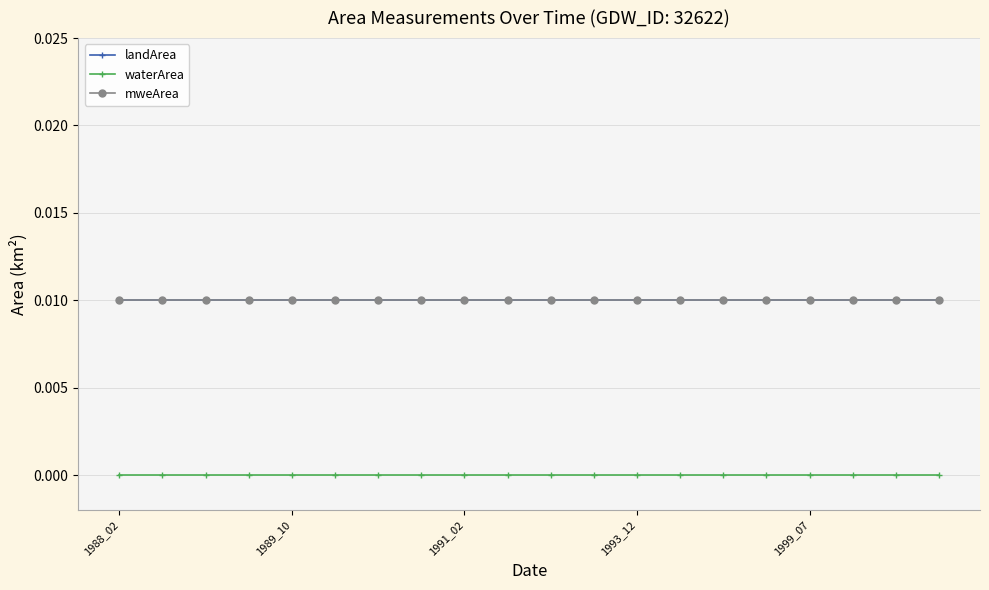

Which series has the largest total across all categories?

landArea